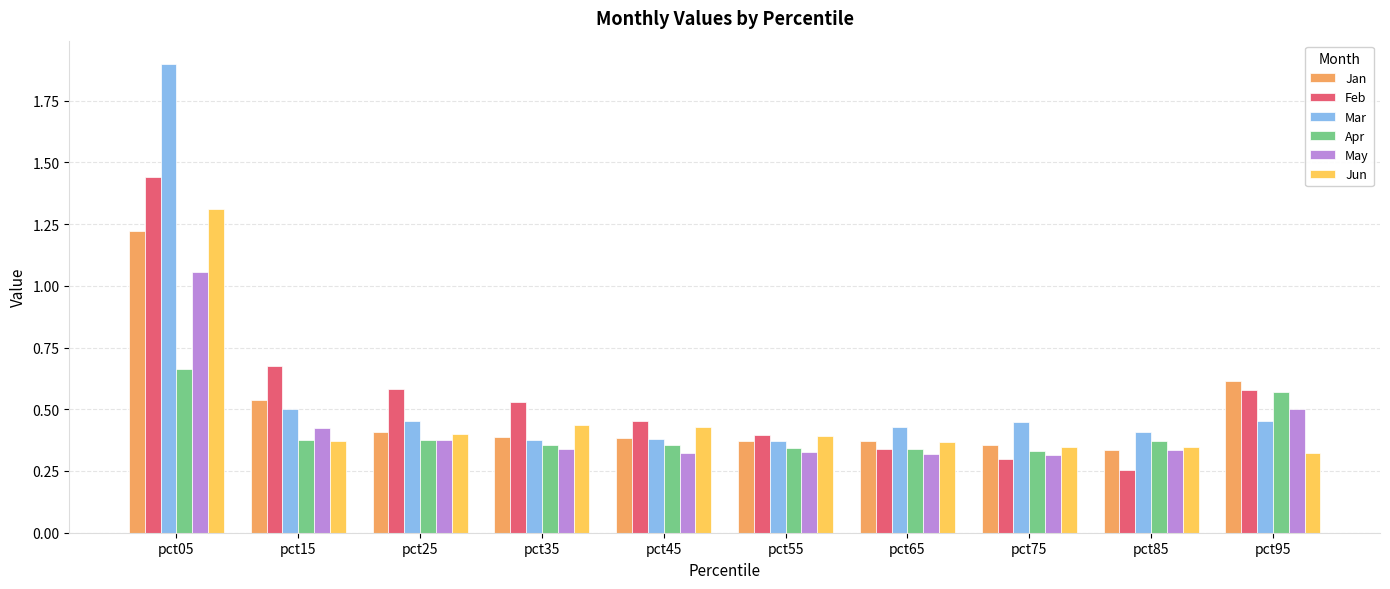

Rank the series by their maximum value, from highest to lowest.

Mar, Feb, Jun, Jan, May, Apr